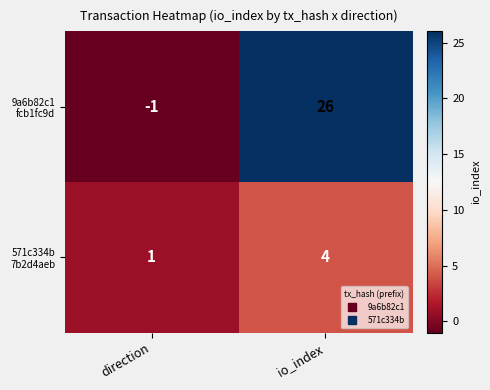

What is the total value across all series at io_index?

30